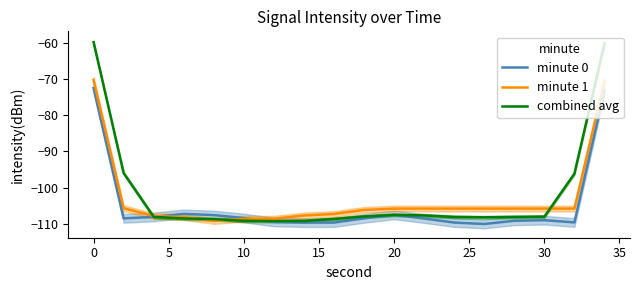

The value of minute 1 at 30 is -147.4. True or false?

False